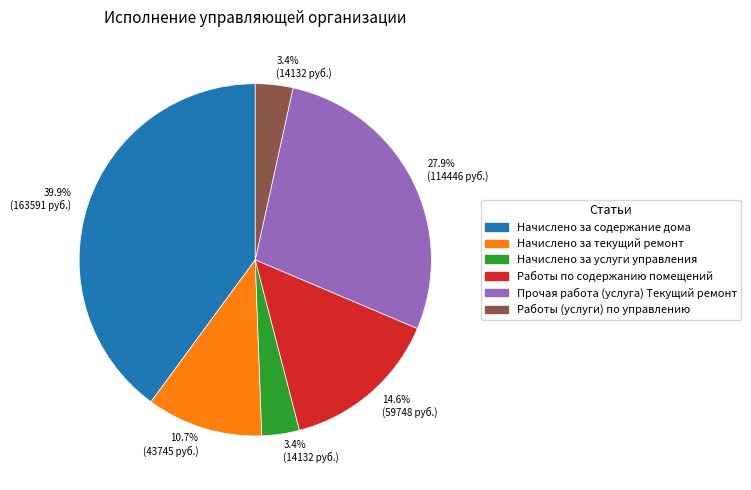

The Начислено за текущий ремонт slice represents 11% of the pie. True or false?

True